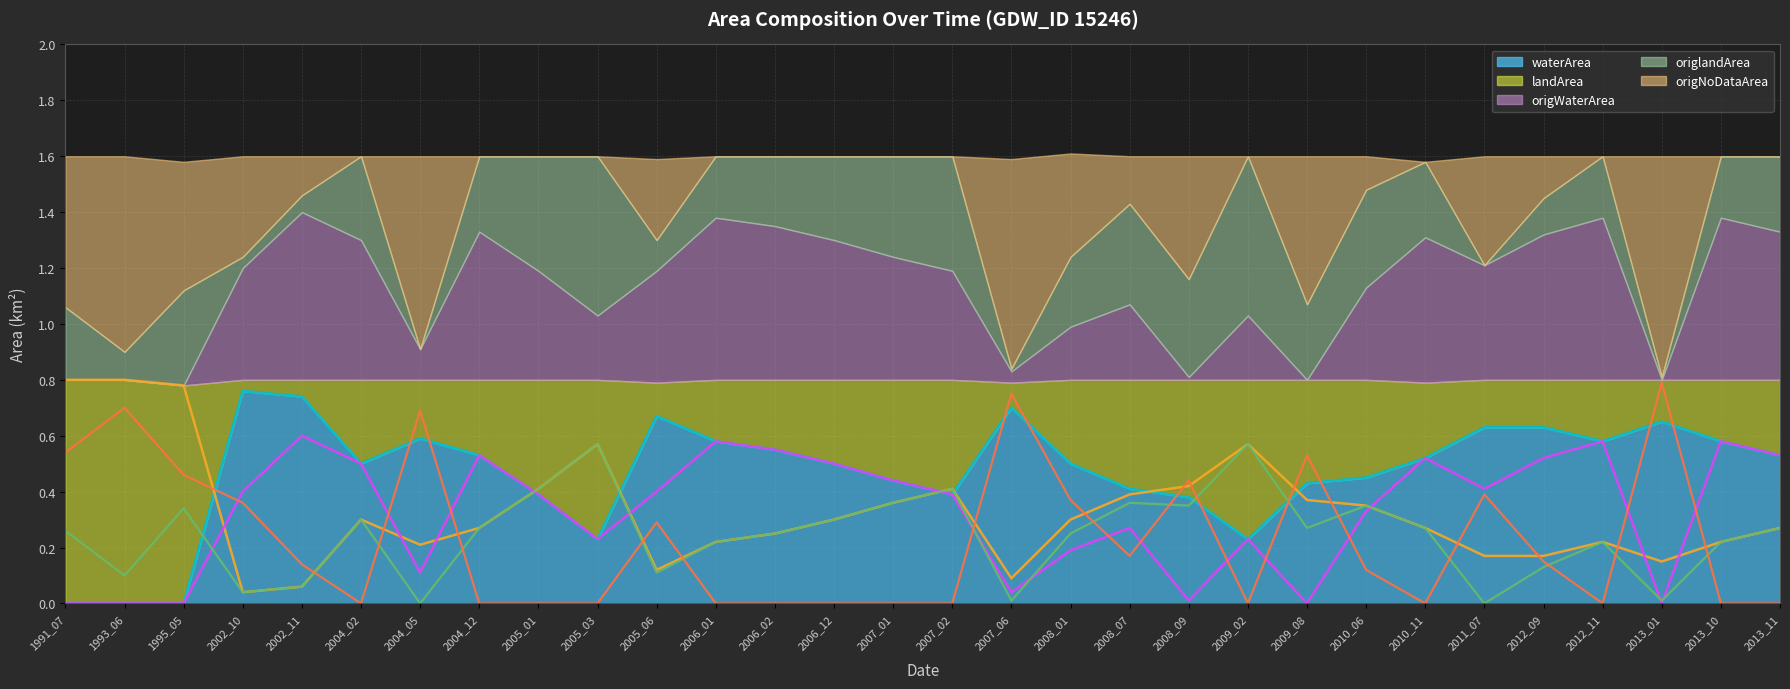

Rank the series by their maximum value, from highest to lowest.

landArea (line), origNoDataArea (line), waterArea (line), origWaterArea (line), origlandArea (line)